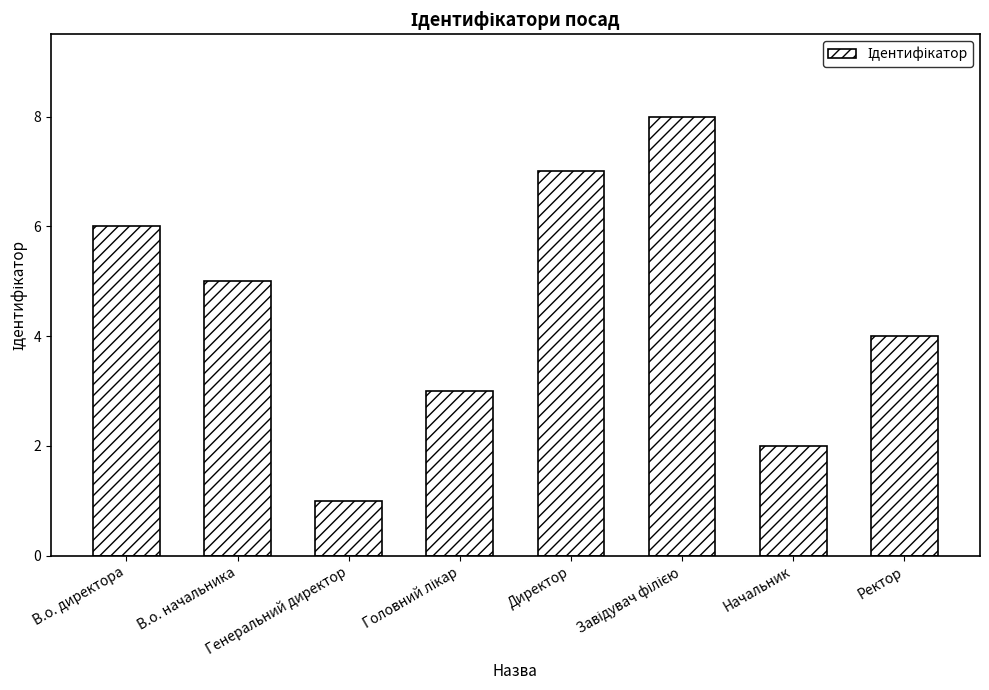

The value at Генеральний директор is 1. True or false?

True